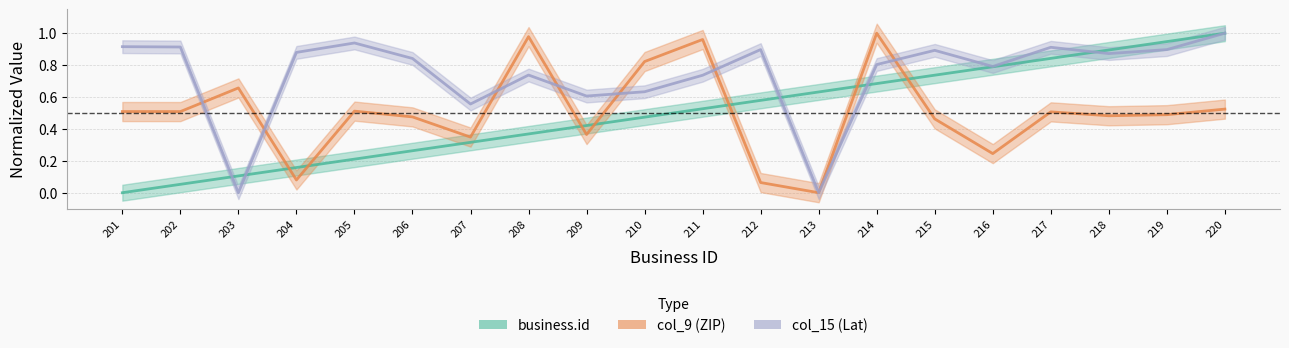

How many values in col_9 (ZIP) are above zero?

19